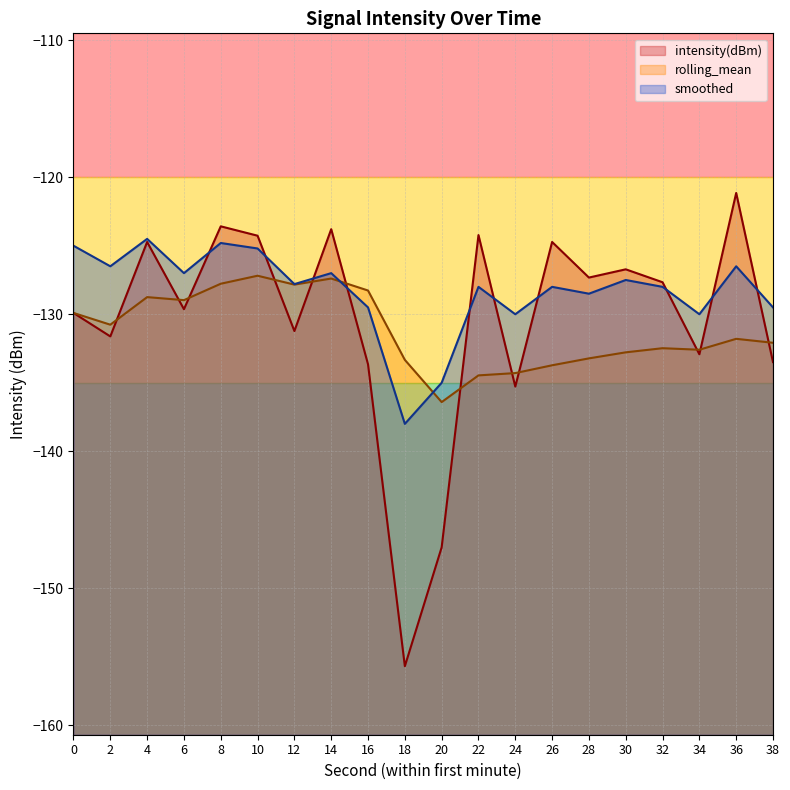

Which category has the highest value across all series?

36